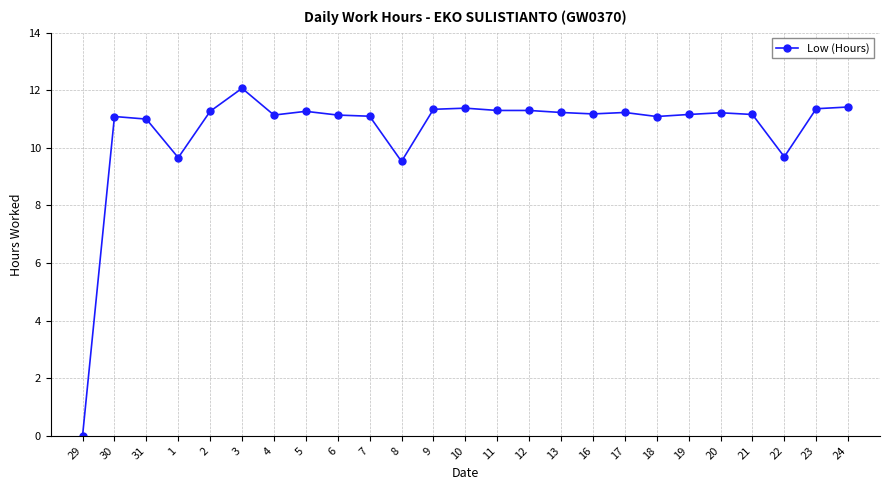

What is the difference between the maximum and minimum values?

12.1